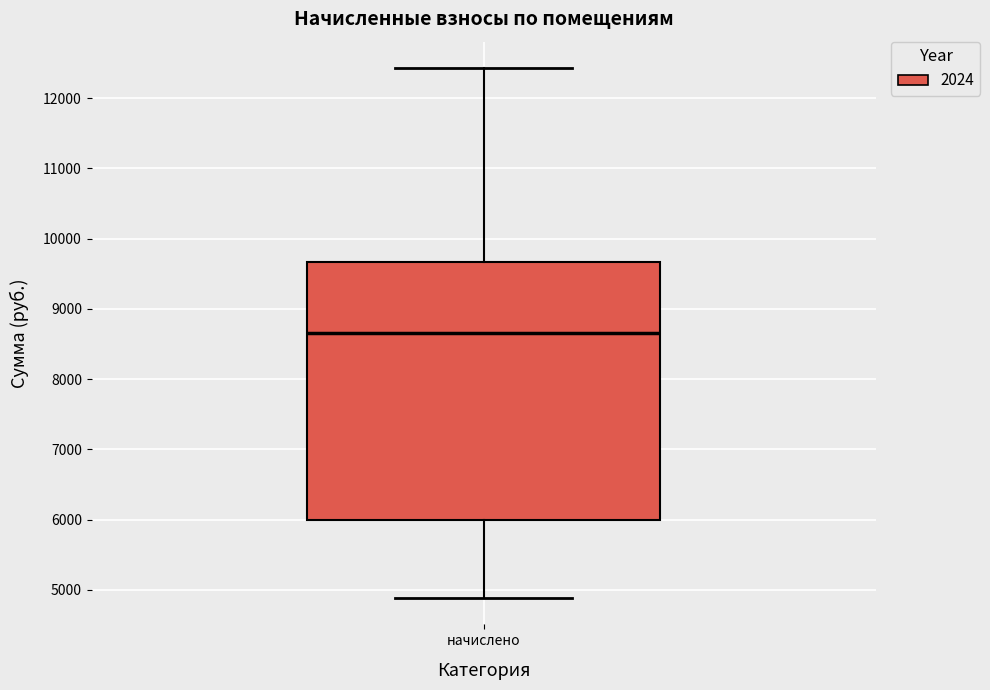

Where does the median line of the box for начислено sit on the y-axis? The values are not printed on the chart, so give them approximately, as read against the axis.

8700